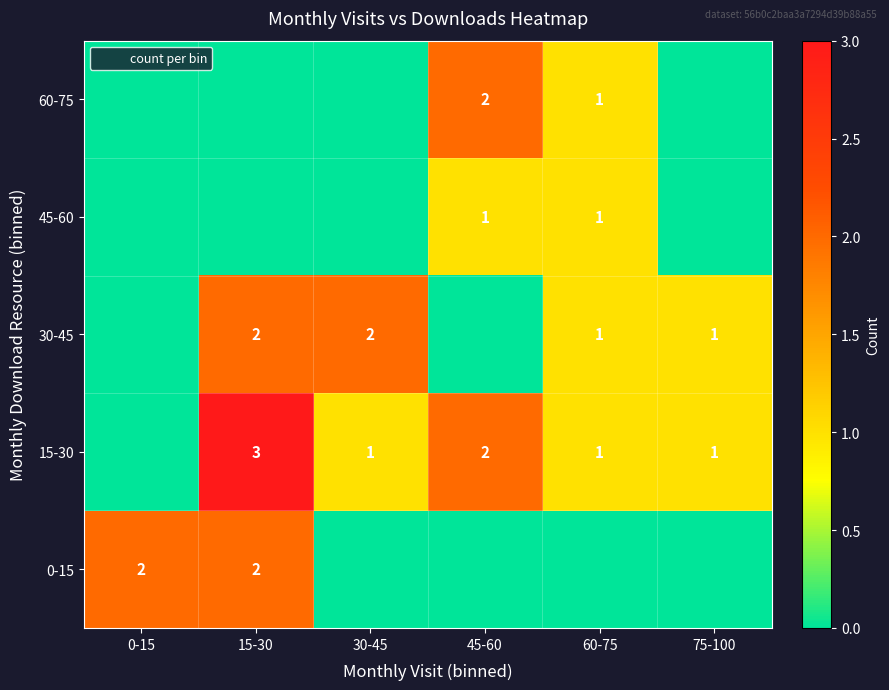

At which label does 0-15 reach its minimum?

30-45